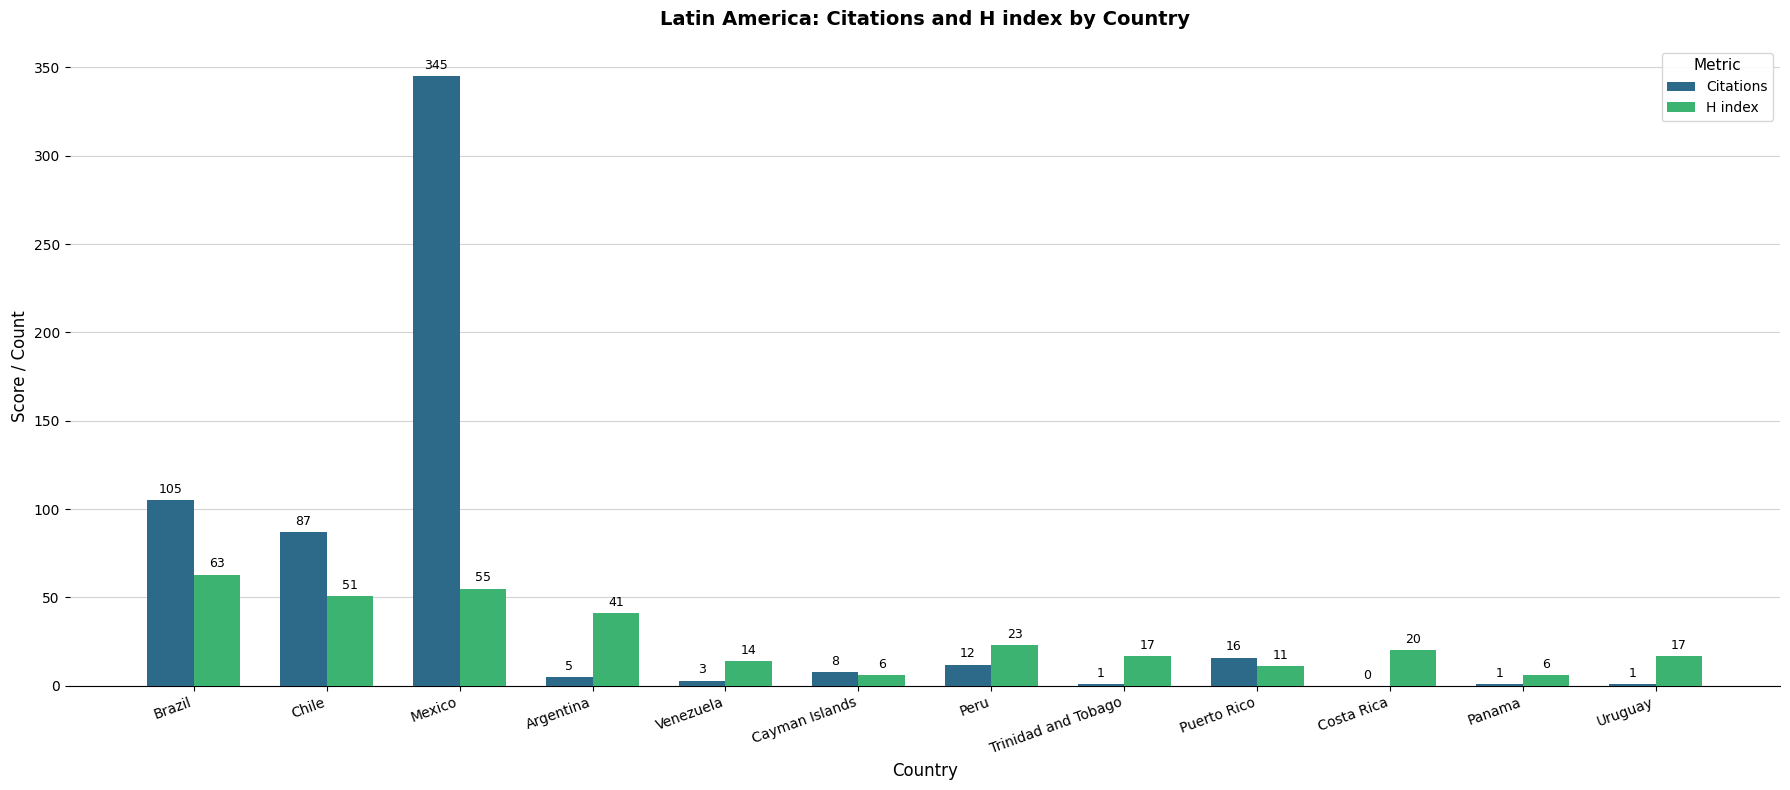

The Citations series shows 29 at Chile. True or false?

False